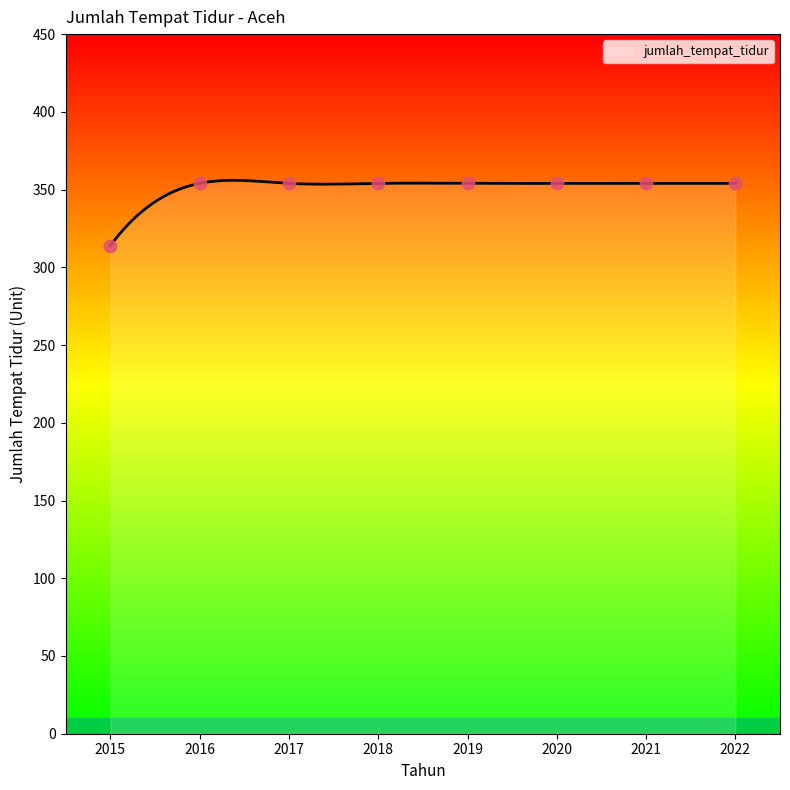

What is the change in value from 2015 to 2022?

+40